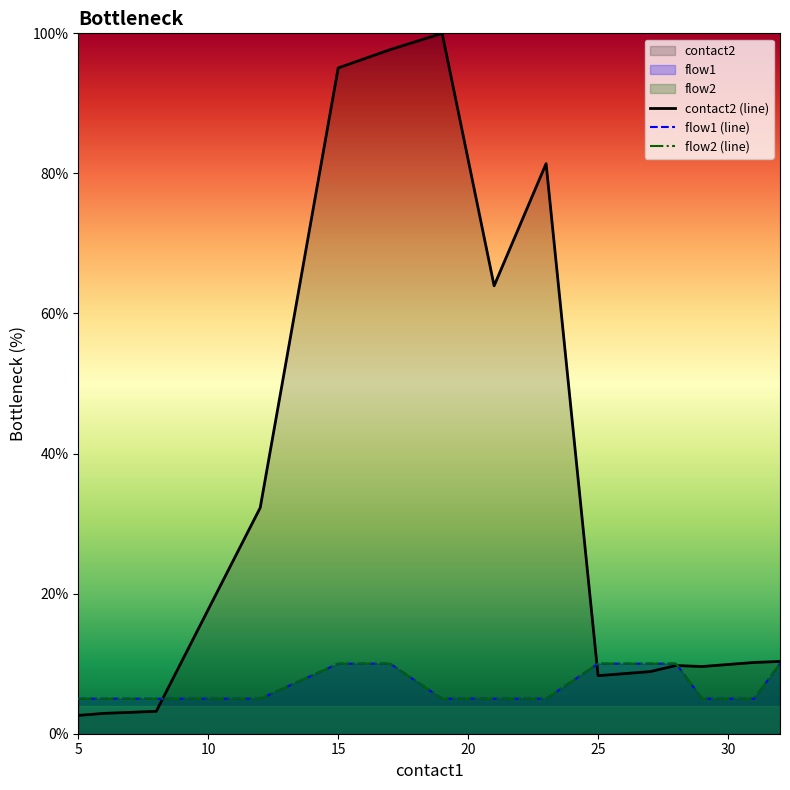

Which category has the lowest value in the flow2 (line) series?

5